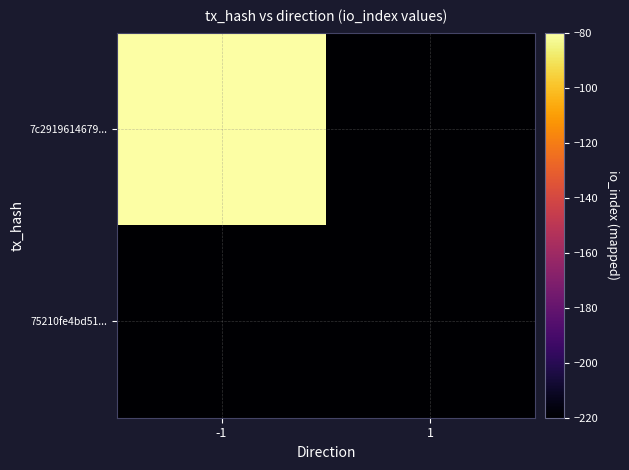

Reading right to left, extract all data points from this chart.

7c2919614679...: 1=-220	-1=-80
75210fe4bd51...: 1=-220	-1=-220